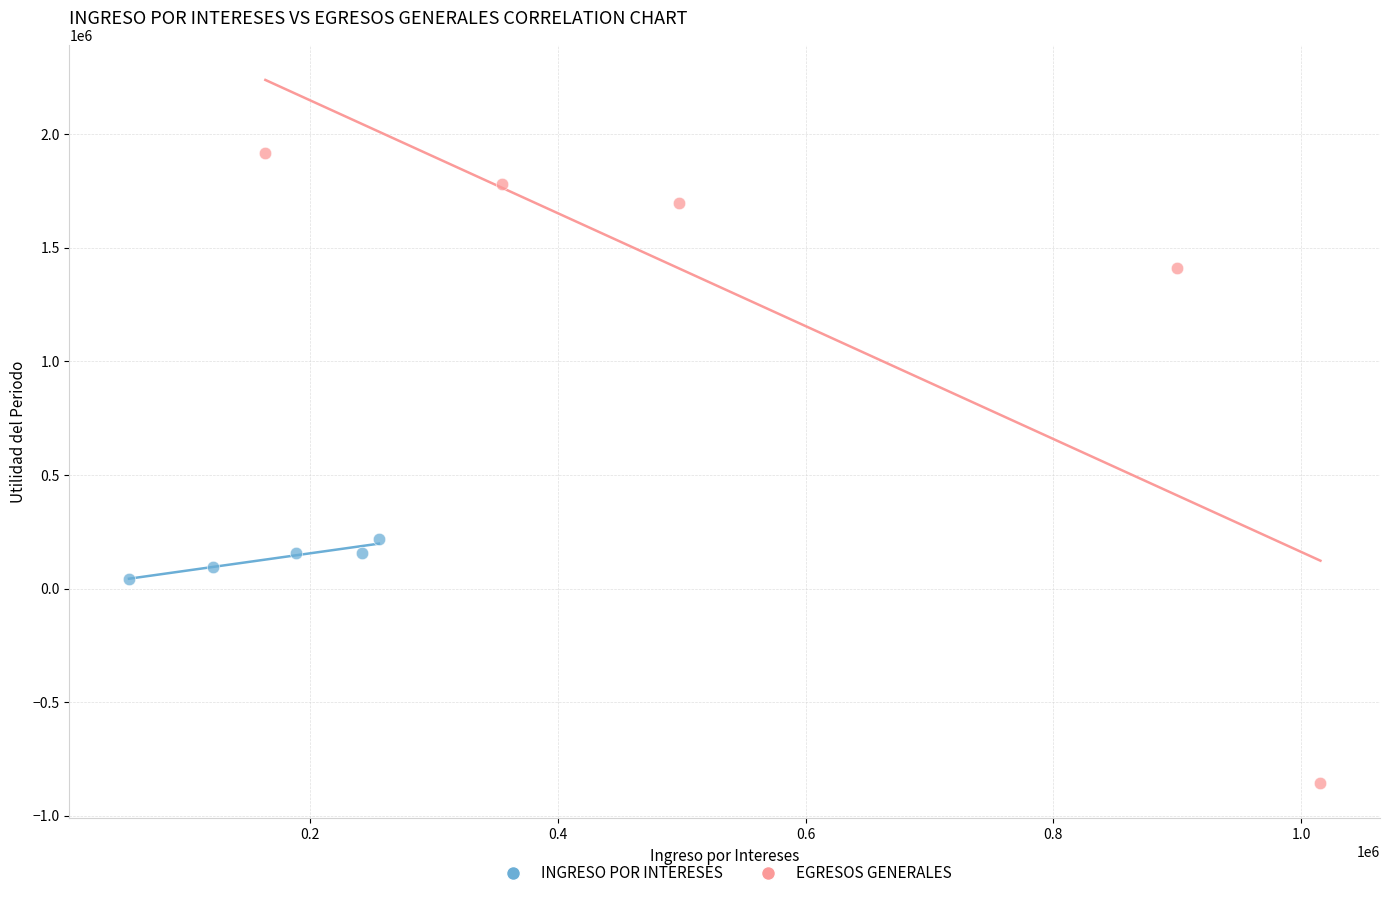

Which series reaches the maximum Y coordinate?

EGRESOS GENERALES